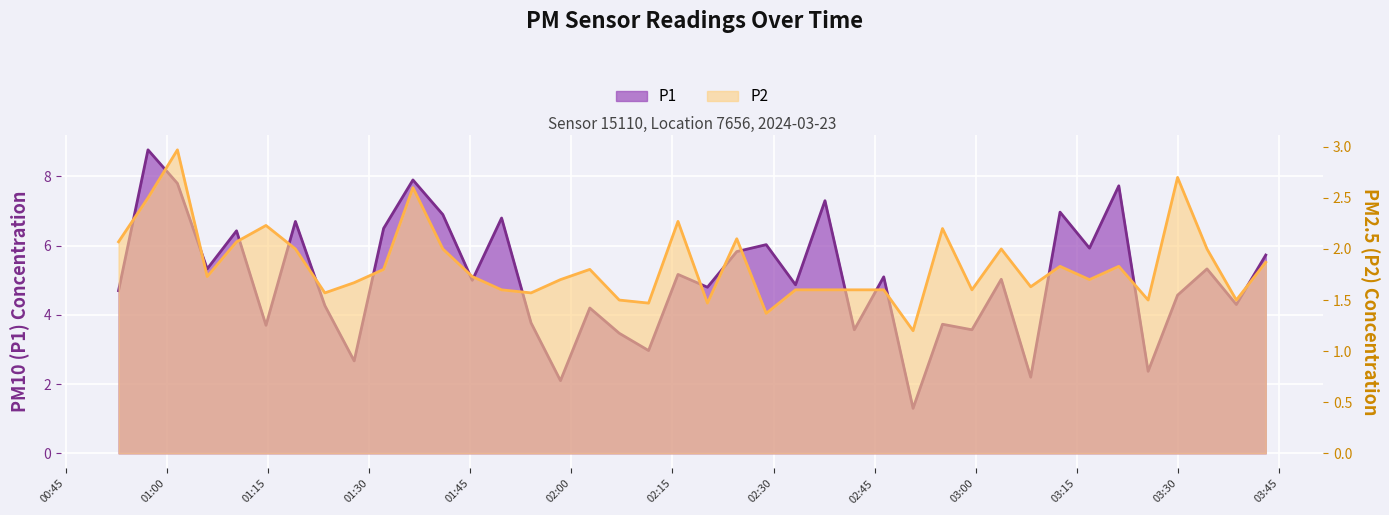

How many series are shown in this chart?

2